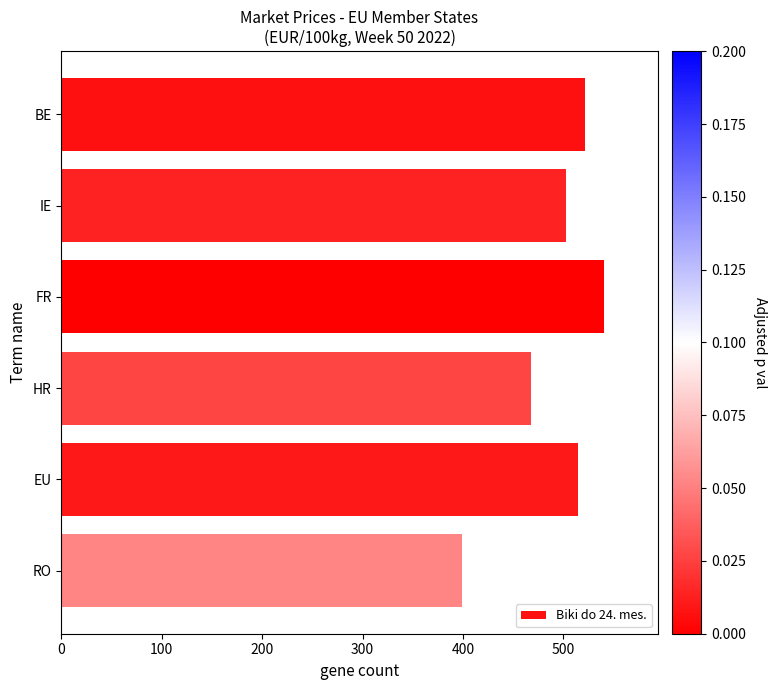

What is the approximate value at RO?

399.3